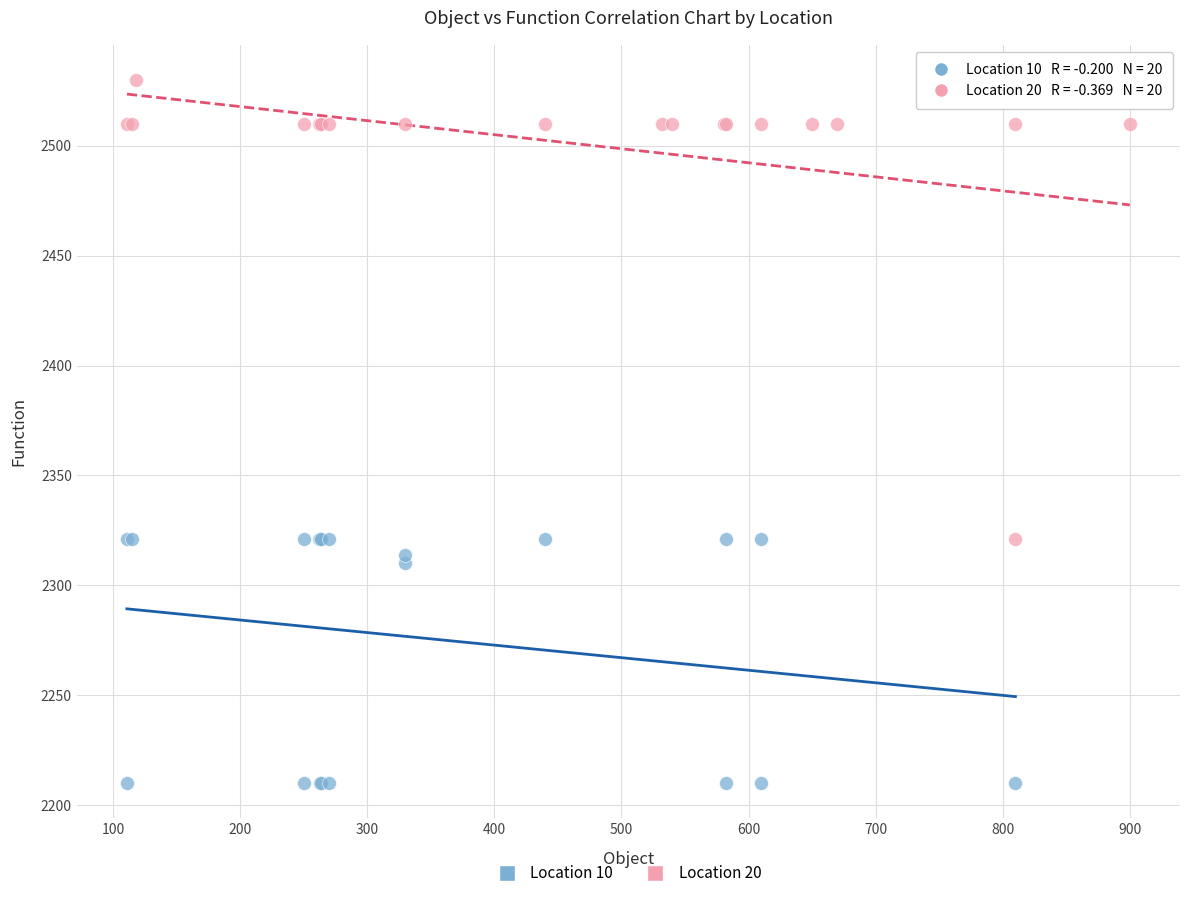

Which series contains the highest Y value?

Location 20